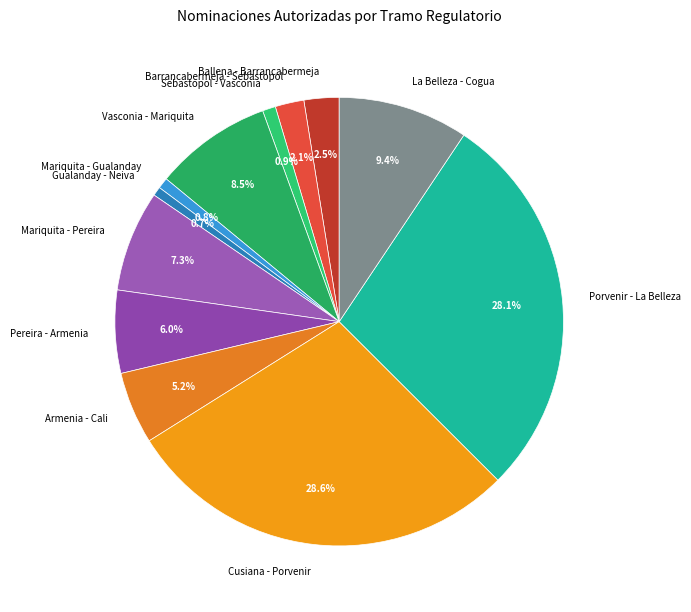

To the nearest percent, what is the difference between the Mariquita - Pereira and Barrancabermeja - Sebastopol slice percentages?

5%